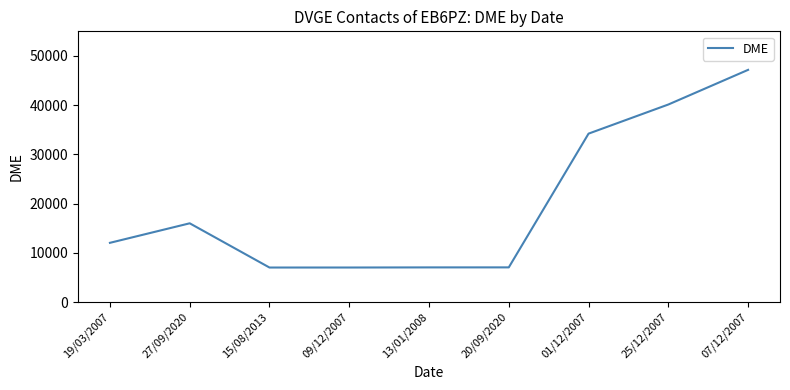

Which category has the highest value across all series?

07/12/2007